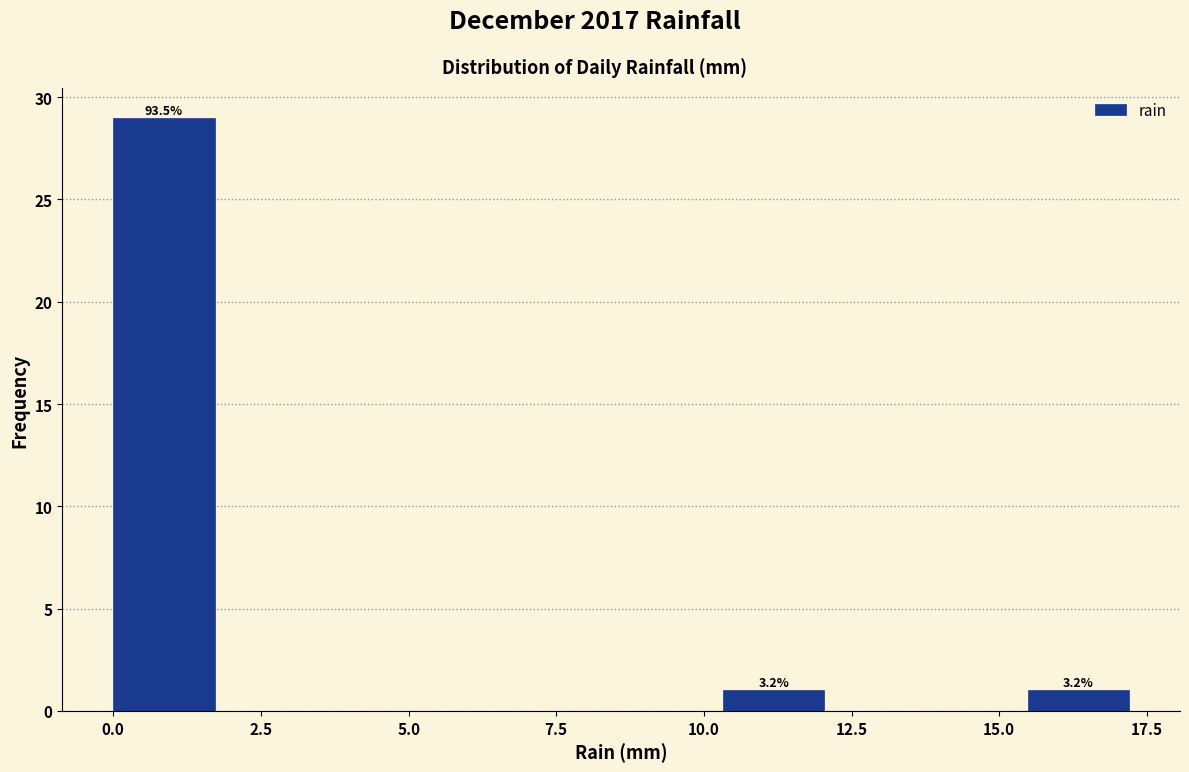

Read against the x-axis, roughly where is the centre of the tallest bar?

1.0